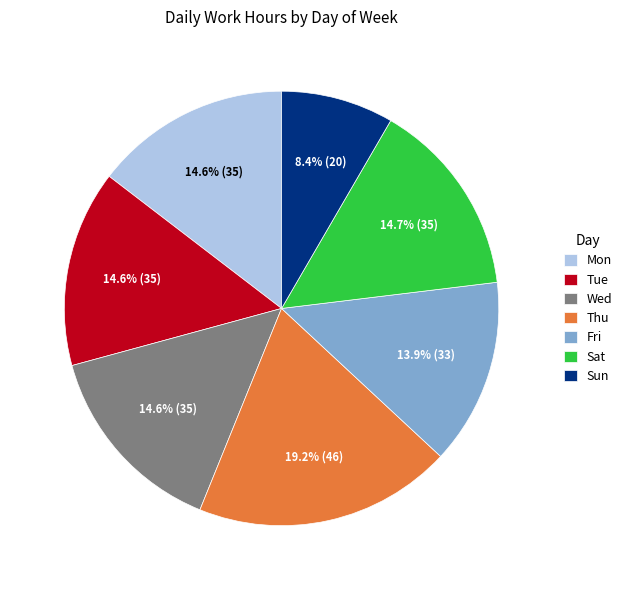

Does Thu represent more than half of the total?

No